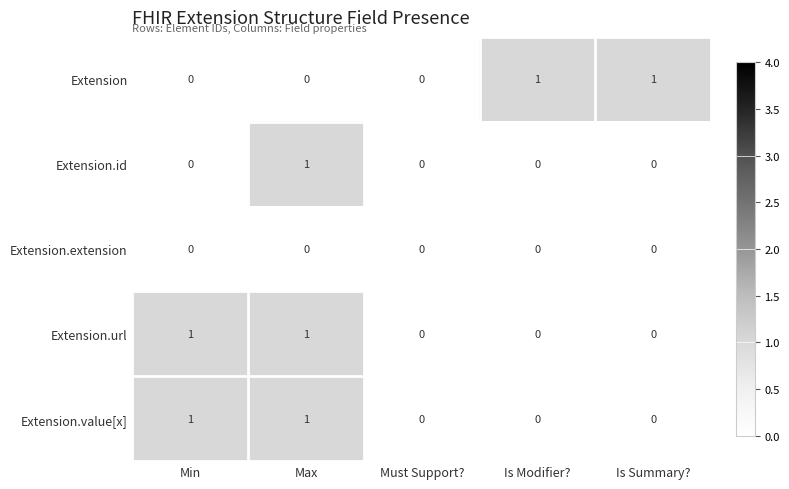

Between Must Support? and Is Summary?, which series saw the biggest shift?

Extension